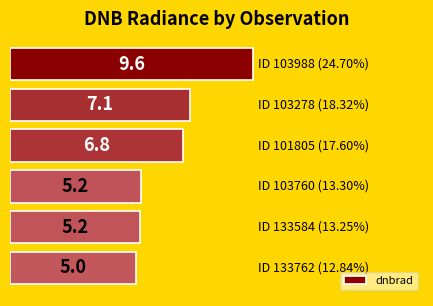

What is the difference between the second highest and second lowest values?

2.0